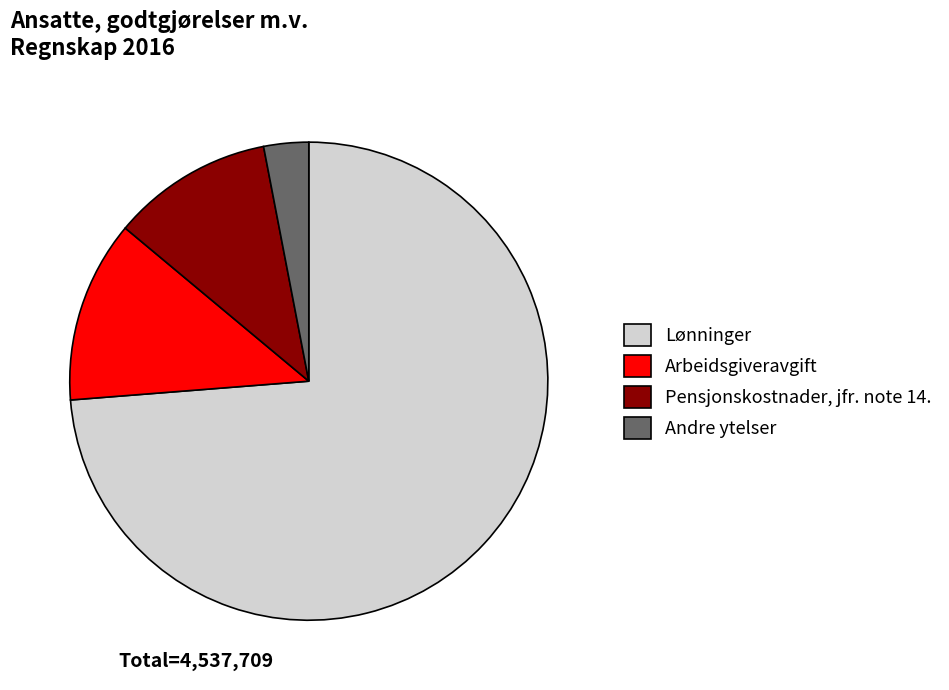

Rank the categories by value from highest to lowest.

Lønninger, Arbeidsgiveravgift, Pensjonskostnader, jfr. note 14., Andre ytelser